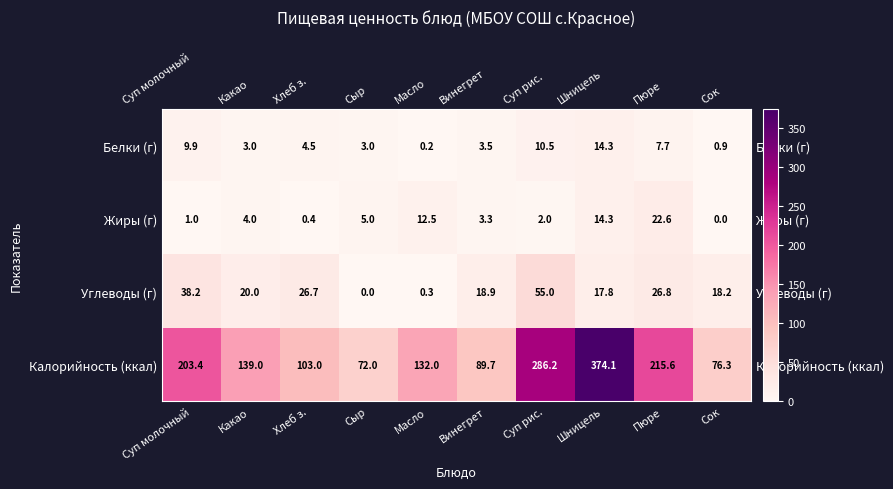

At which label is Калорийность (ккал) closest to 223?

Пюре